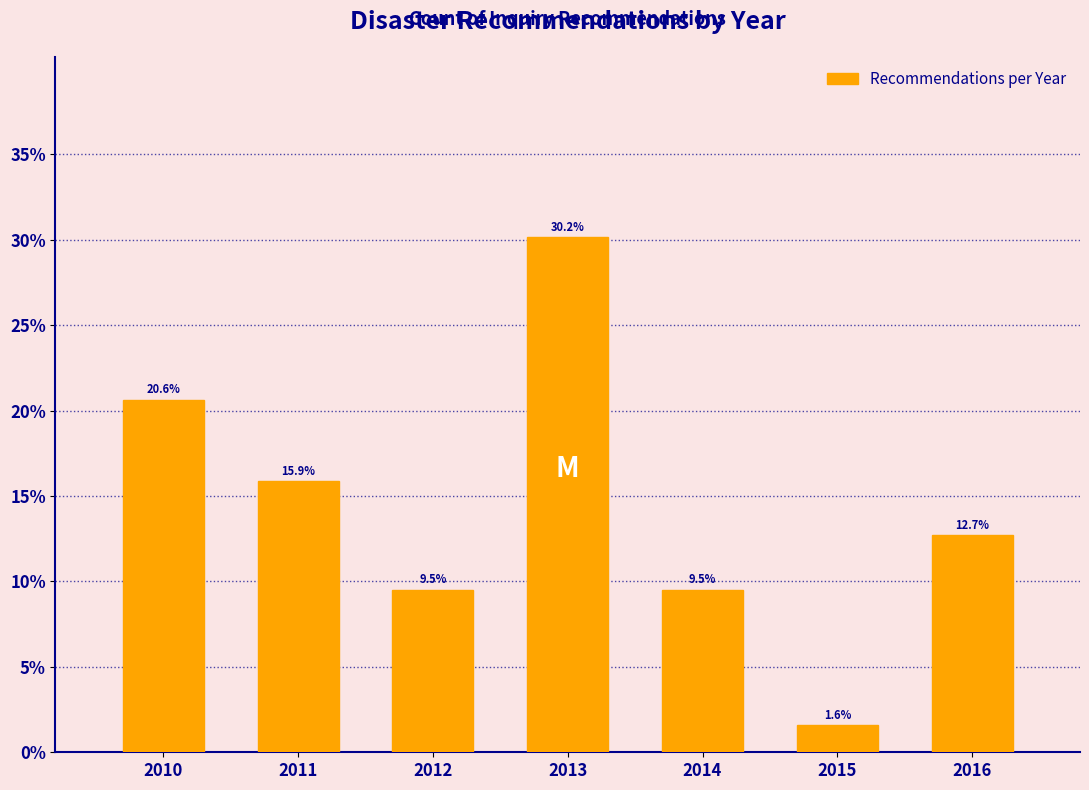

Reading left to right, list all the values displayed in this chart.

2010=20.6	2011=15.9	2012=9.5	2013=30.2	2014=9.5	2015=1.6	2016=12.7